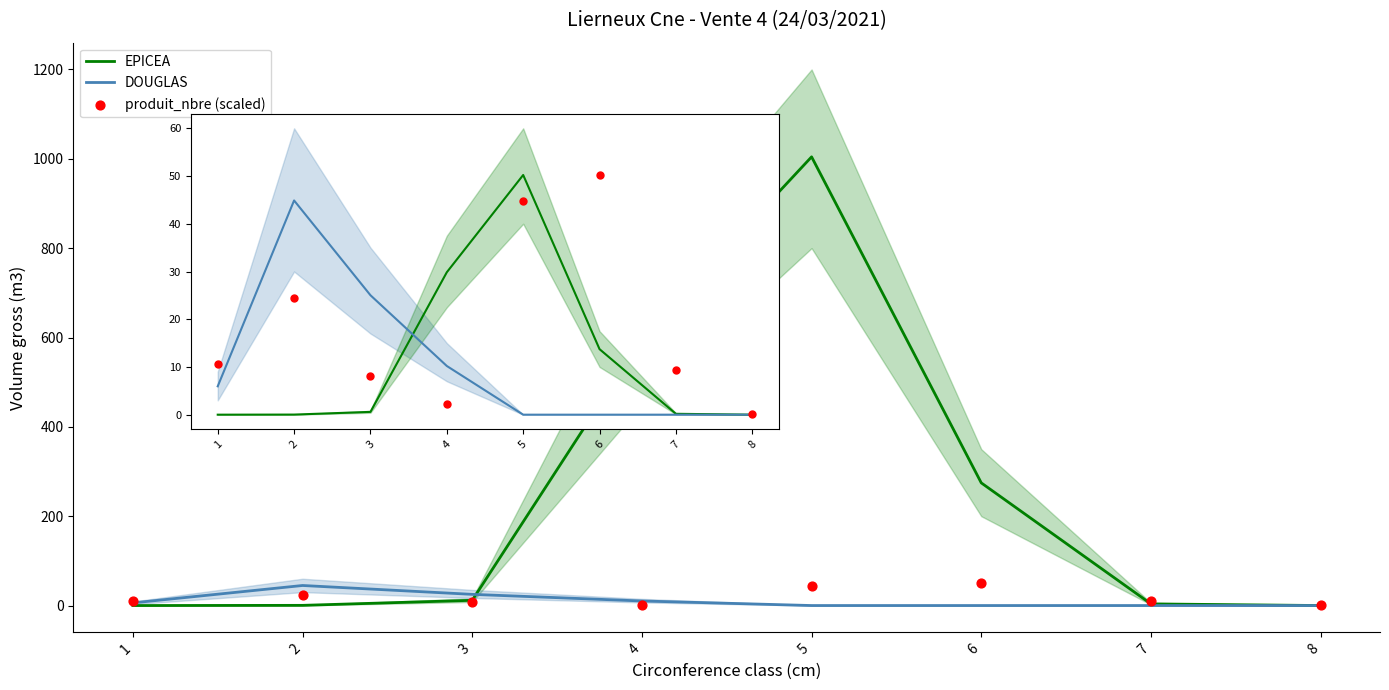

At how many categories does at least one series exceed 270?

3